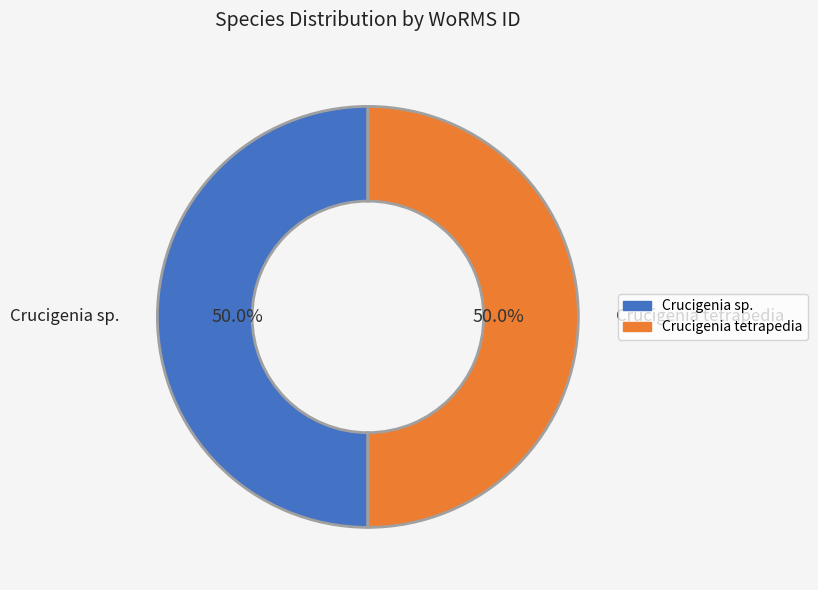

What percentage do Crucigenia sp. and Crucigenia tetrapedia together represent?

100.0%